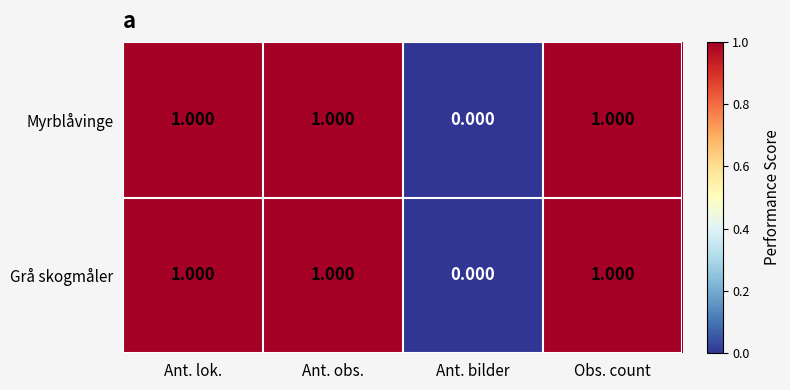

Which label corresponds to the smallest value in the chart?

Ant. bilder